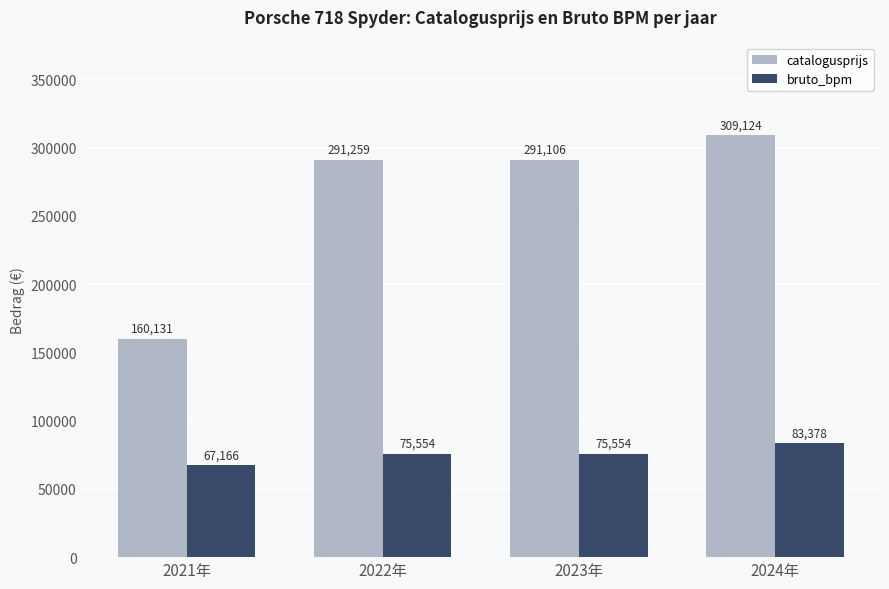

Reading right to left, transcribe all the data shown in this chart.

catalogusprijs: 2024年=309124	2023年=291106	2022年=291259	2021年=160131
bruto_bpm: 2024年=83378	2023年=75554	2022年=75554	2021年=67166